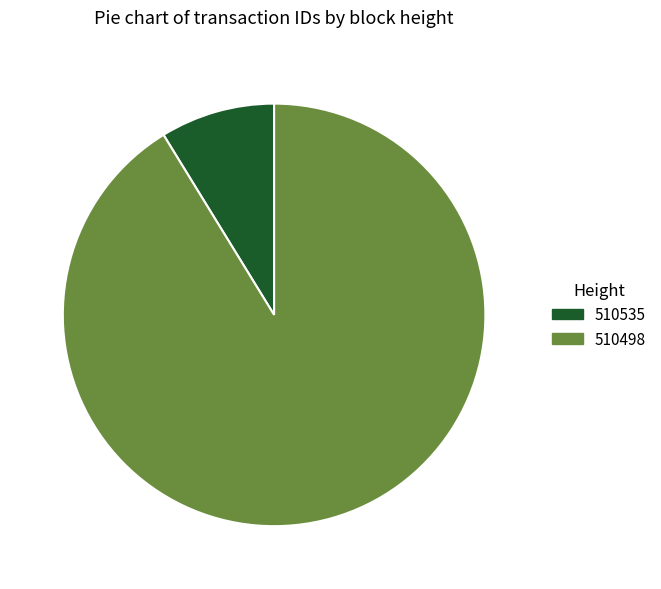

Between 510535 and 510498, which is larger?

510498